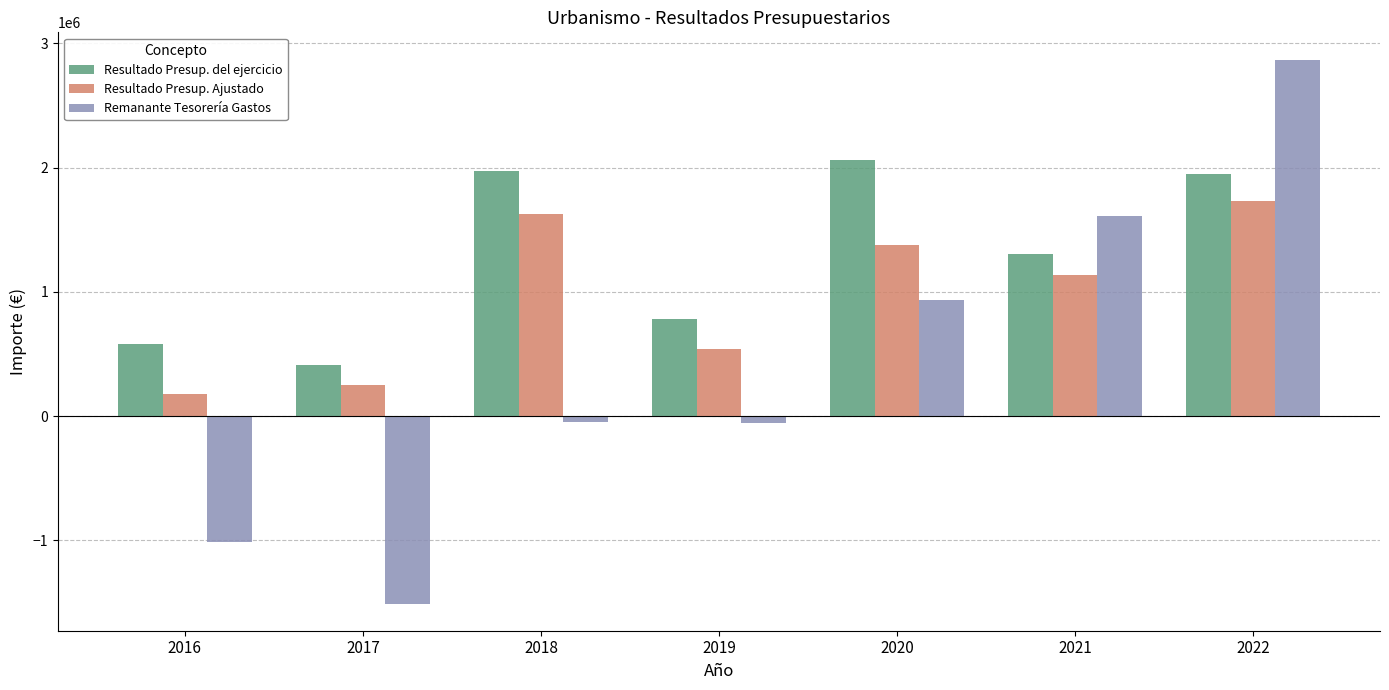

How many data points in Remanante Tesorería Gastos are less than -50263?

4